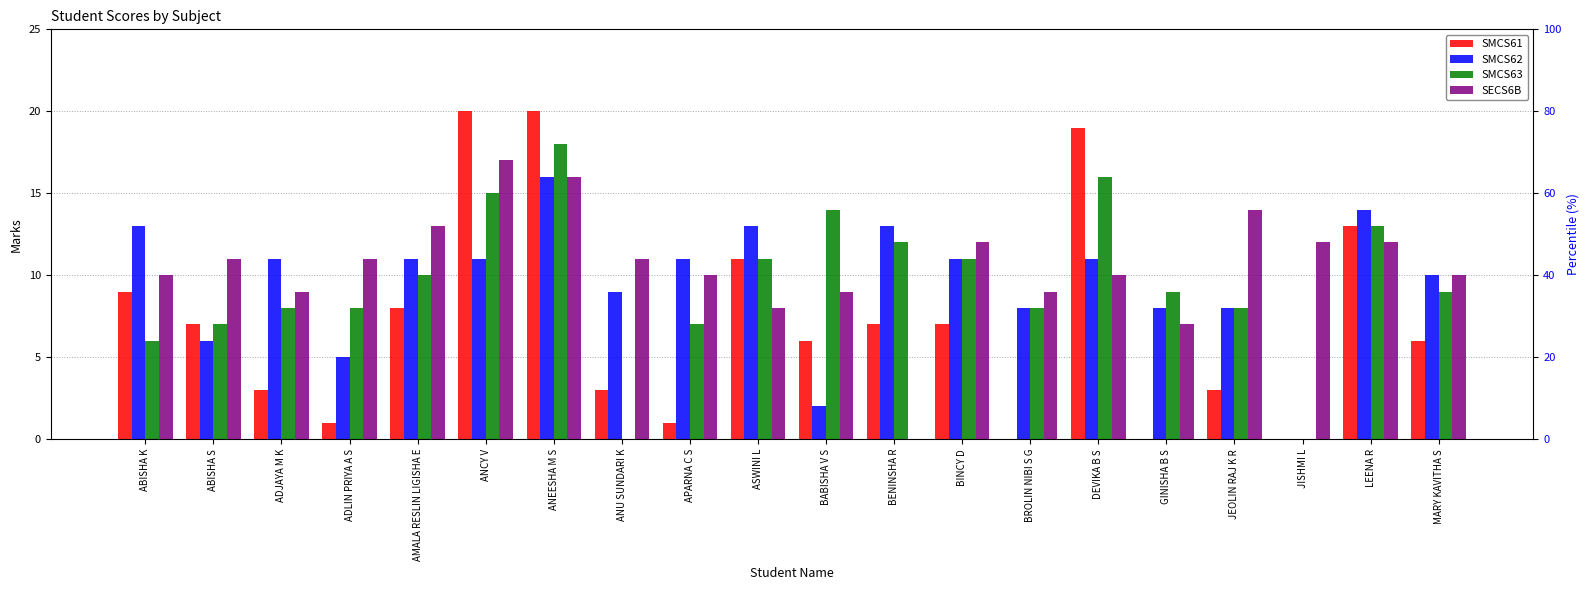

What are all the series names shown in the legend?

SMCS61, SMCS62, SMCS63, SECS6B